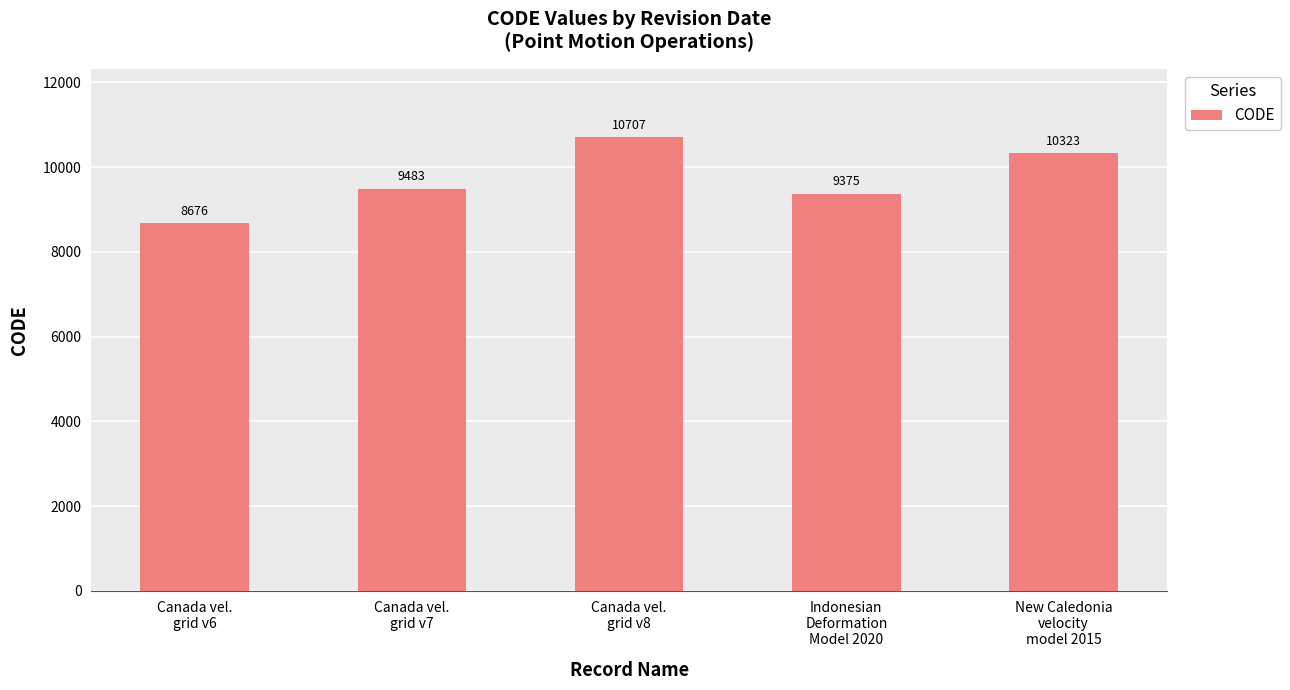

The value at Canada vel.
grid v7 is 12875. True or false?

False